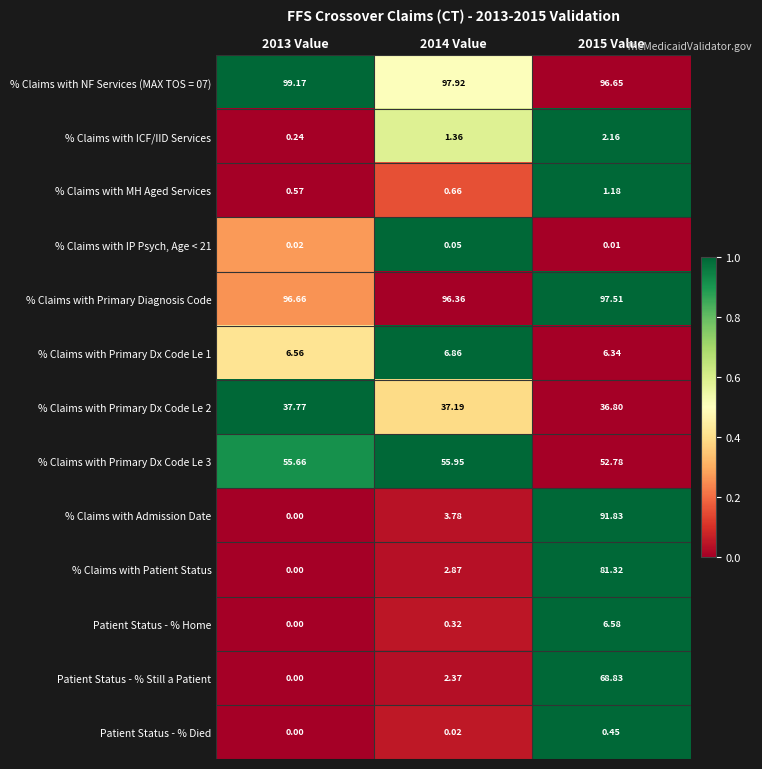

Is the value of % Claims with ICF/IID Services at 2013 Value greater than the value of % Claims with NF Services (MAX TOS = 07) at 2013 Value?

No